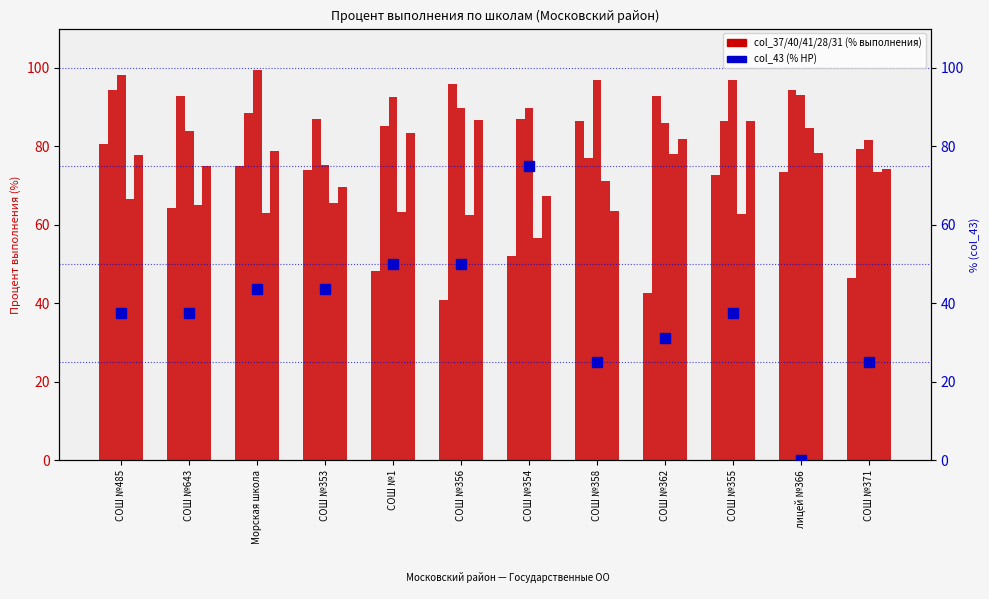

How many distinct data groups are displayed?

6